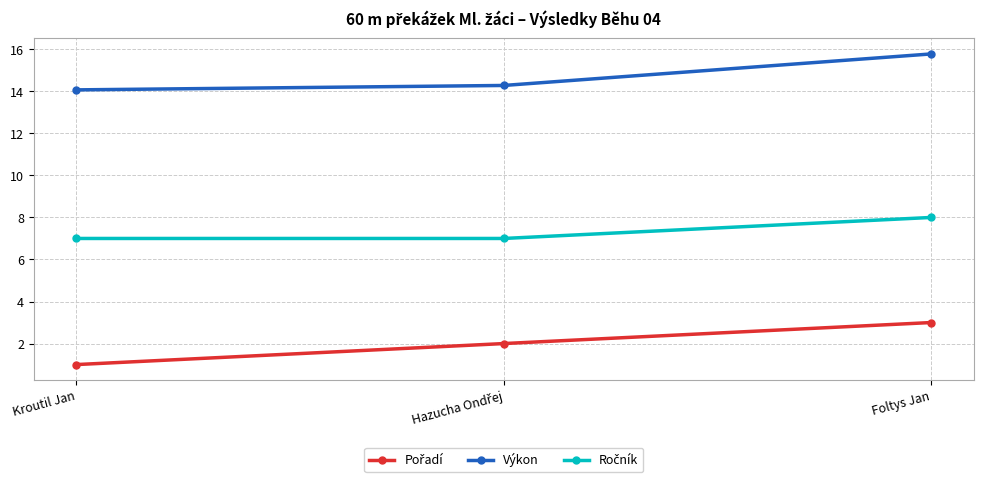

At which label is Výkon closest to 14?

Kroutil Jan